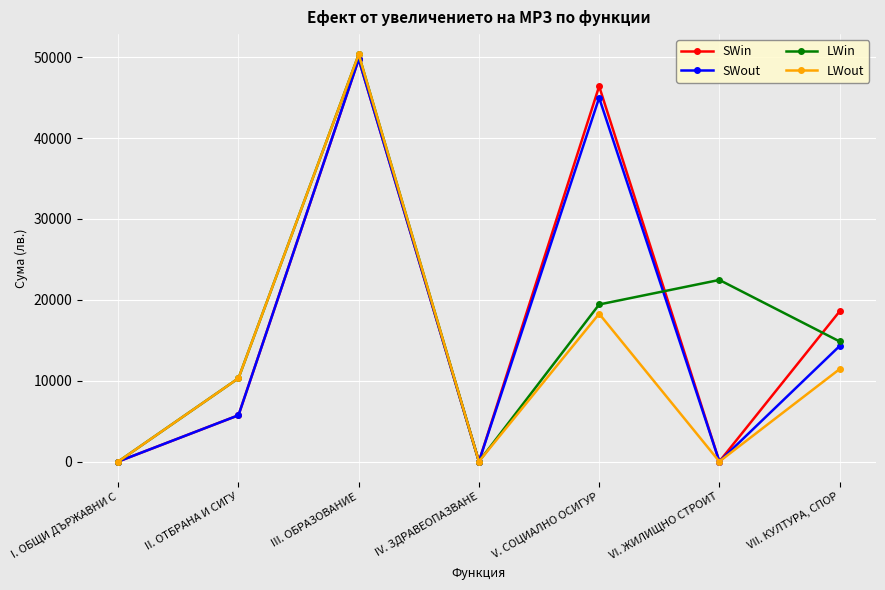

Between V. СОЦИАЛНО ОСИГУР and VI. ЖИЛИЩНО СТРОИТ, which series saw the biggest shift?

SWin